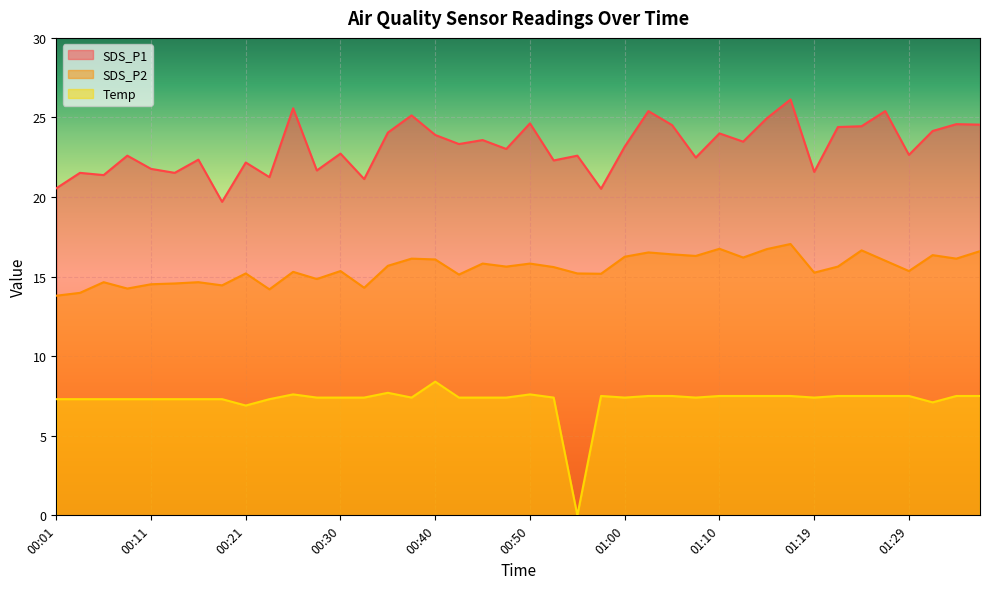

List the series in order of their peak value, highest first.

SDS_P1, SDS_P2, Temp